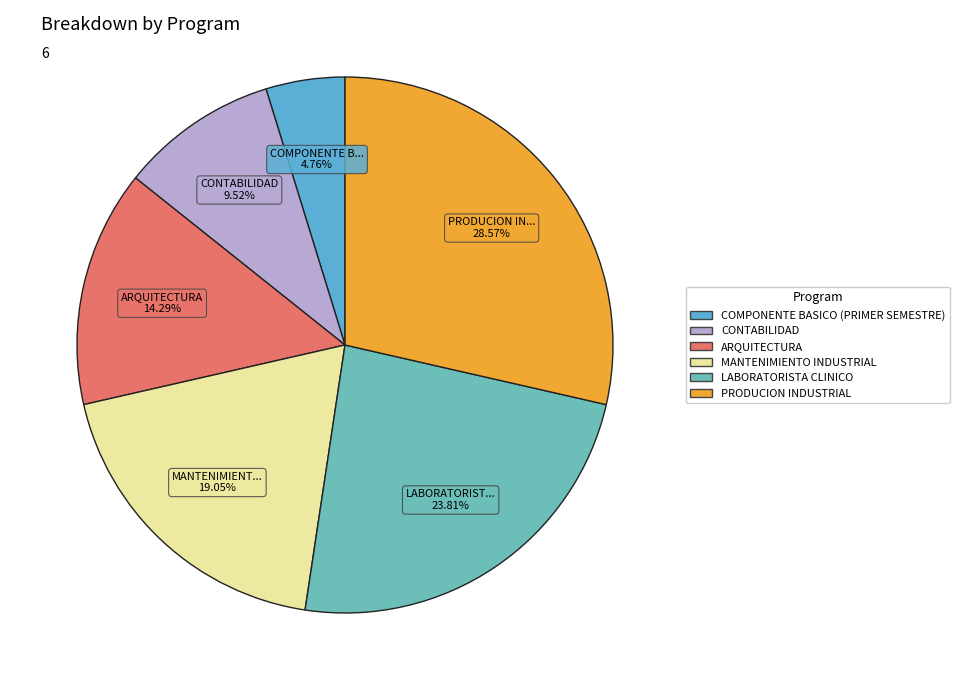

Is there any slice that represents more than half of the pie?

No